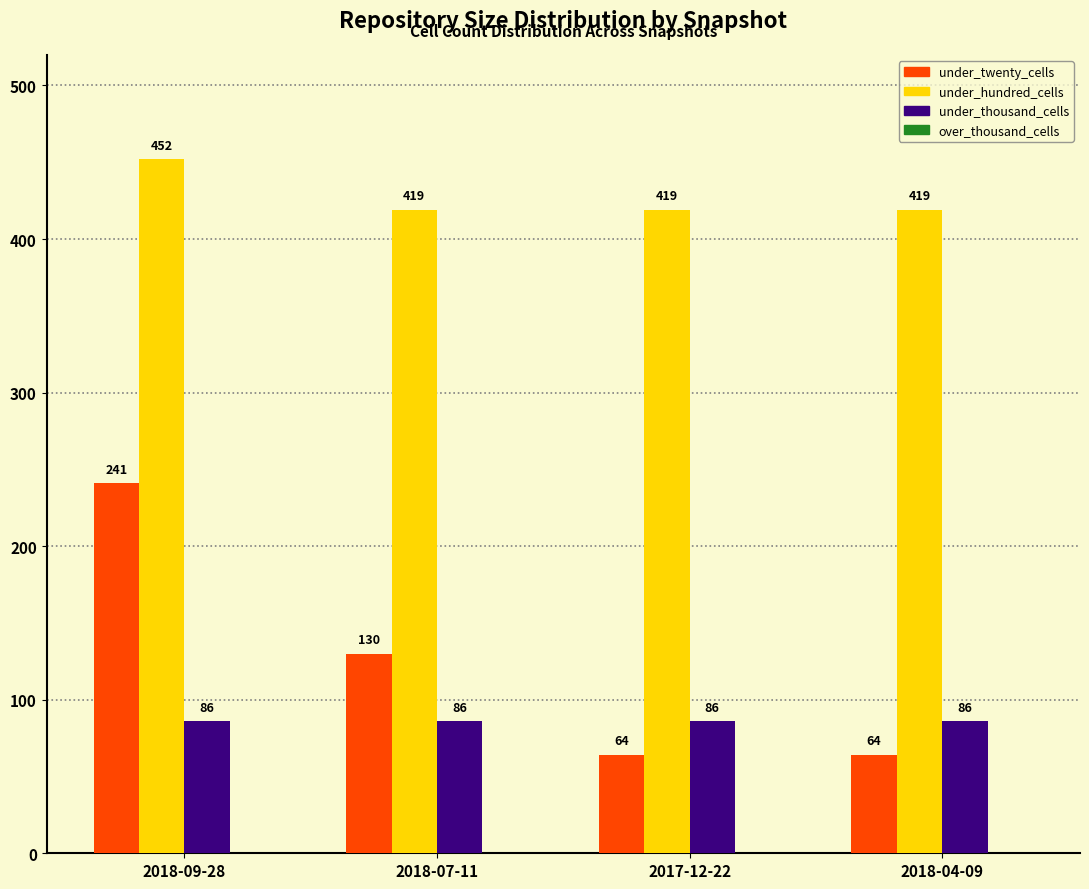

What value does the under_twenty_cells series have at 2018-07-11?

130